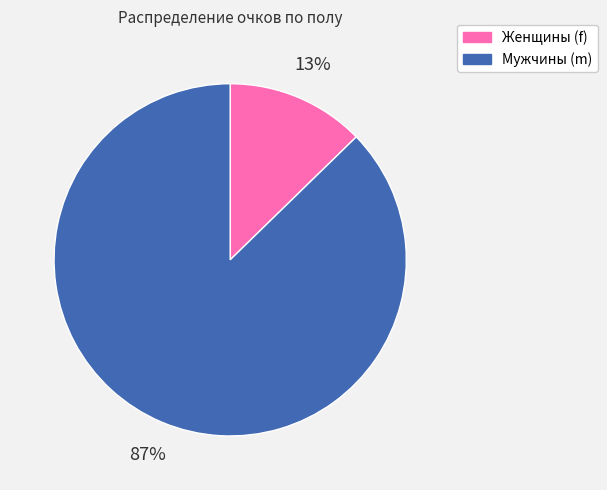

Does any single category account for the majority?

Yes